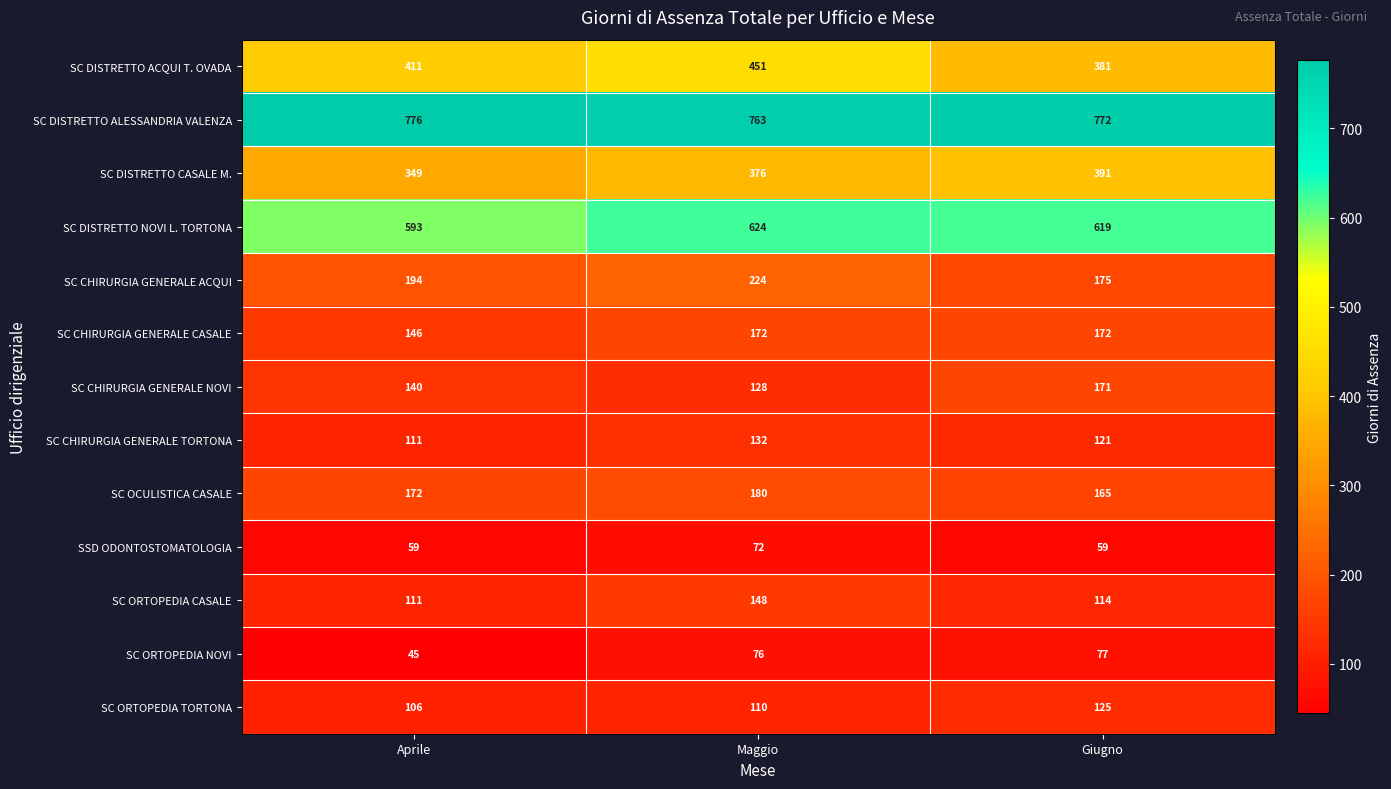

The value of SC CHIRURGIA GENERALE ACQUI at Maggio is 99. True or false?

False